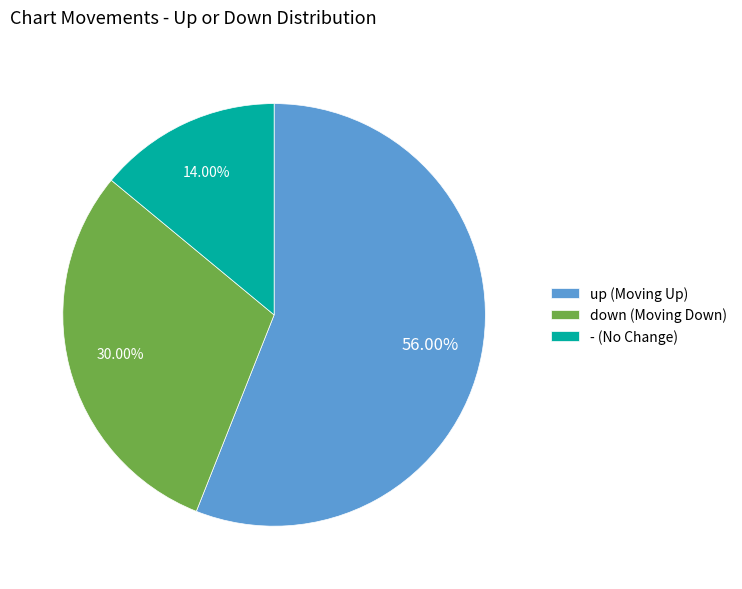

Approximately how many times larger is the value at up compared to down?

1.9